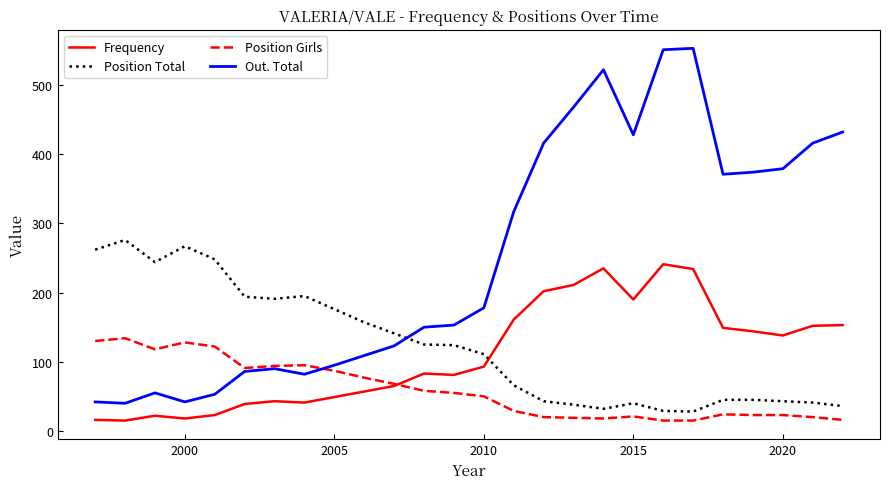

What is the minimum value shown in the chart?

15